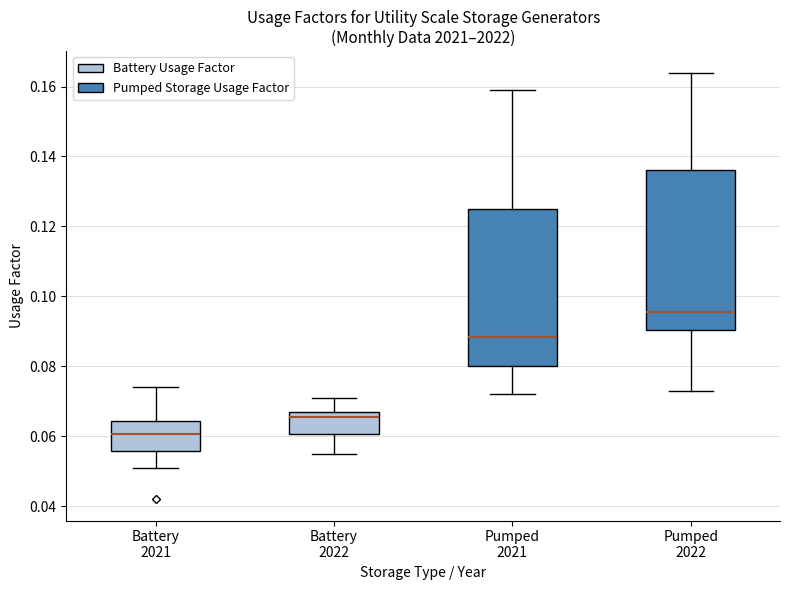

Reading left to right, transcribe this box plot: for each box, give where its median line is, the range the box spans, and where its two whiskers end, as read against the y-axis. The values are not printed on the chart, so give them approximately, as read against the axis.

Battery 2021: median 0.060, box 0.056 to 0.064, whiskers 0.052 to 0.074
Battery 2022: median 0.066, box 0.060 to 0.068, whiskers 0.056 to 0.072
Pumped 2021: median 0.088, box 0.080 to 0.126, whiskers 0.072 to 0.160
Pumped 2022: median 0.096, box 0.090 to 0.136, whiskers 0.074 to 0.164